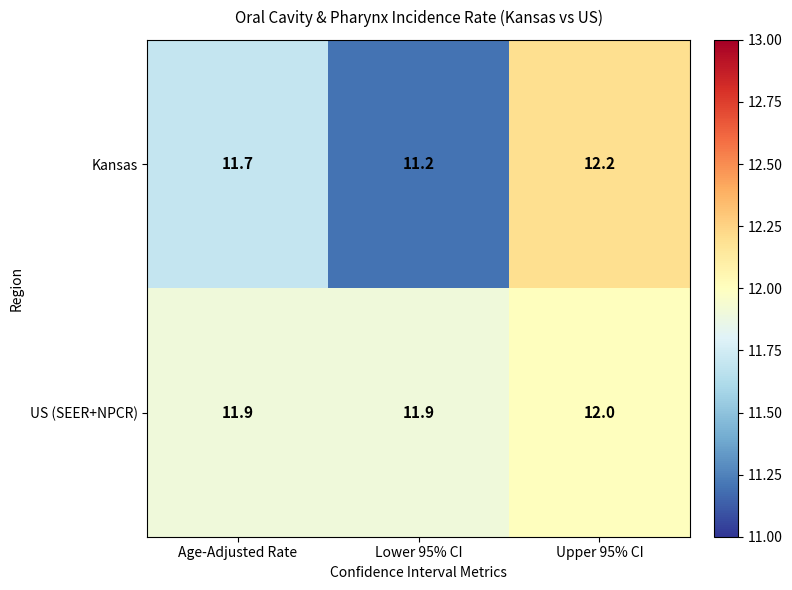

At which category does the chart reach its peak across all series?

Upper 95% CI